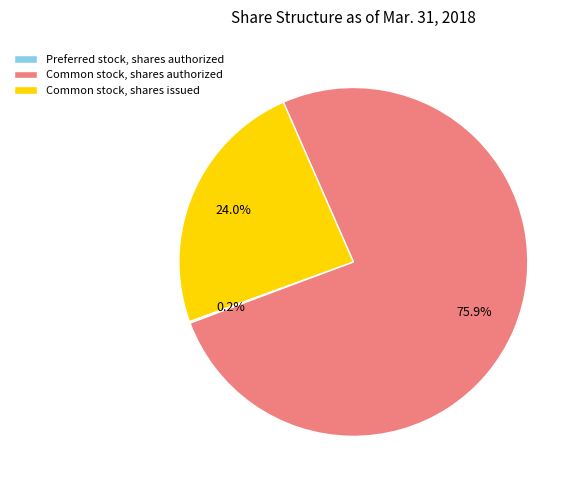

Which category accounts for the majority?

Common stock, shares authorized